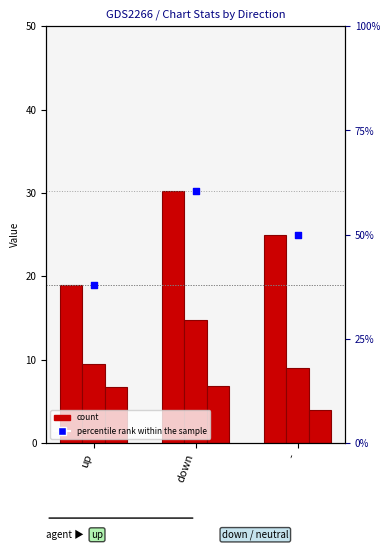

What is the total value across all series at -?

88.0